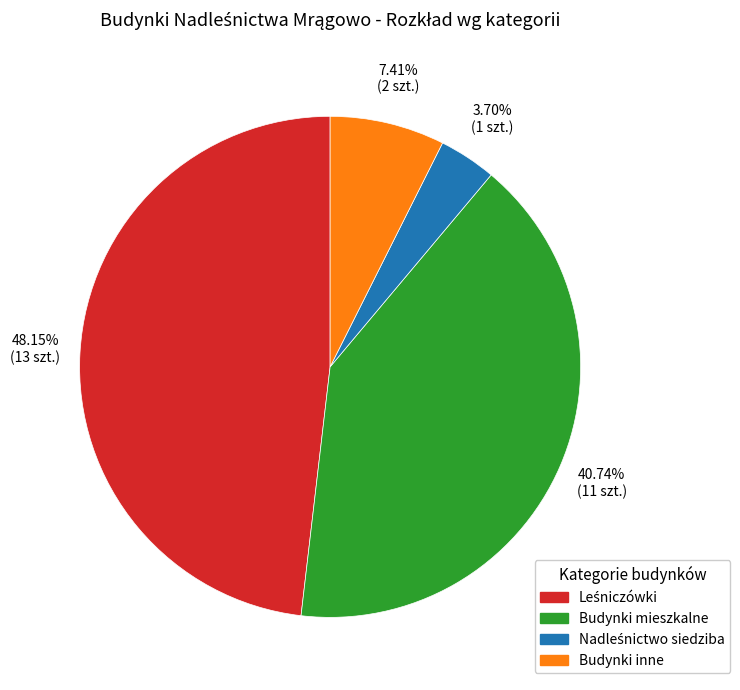

Is there any slice that represents more than half of the pie?

No